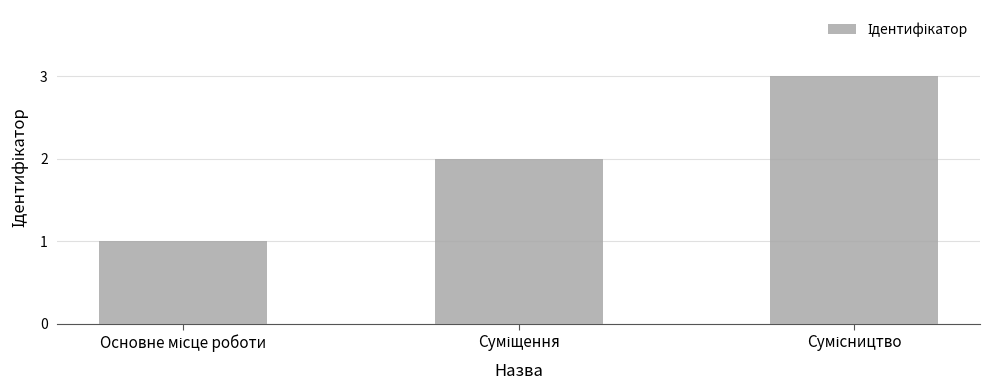

What is the average value?

2